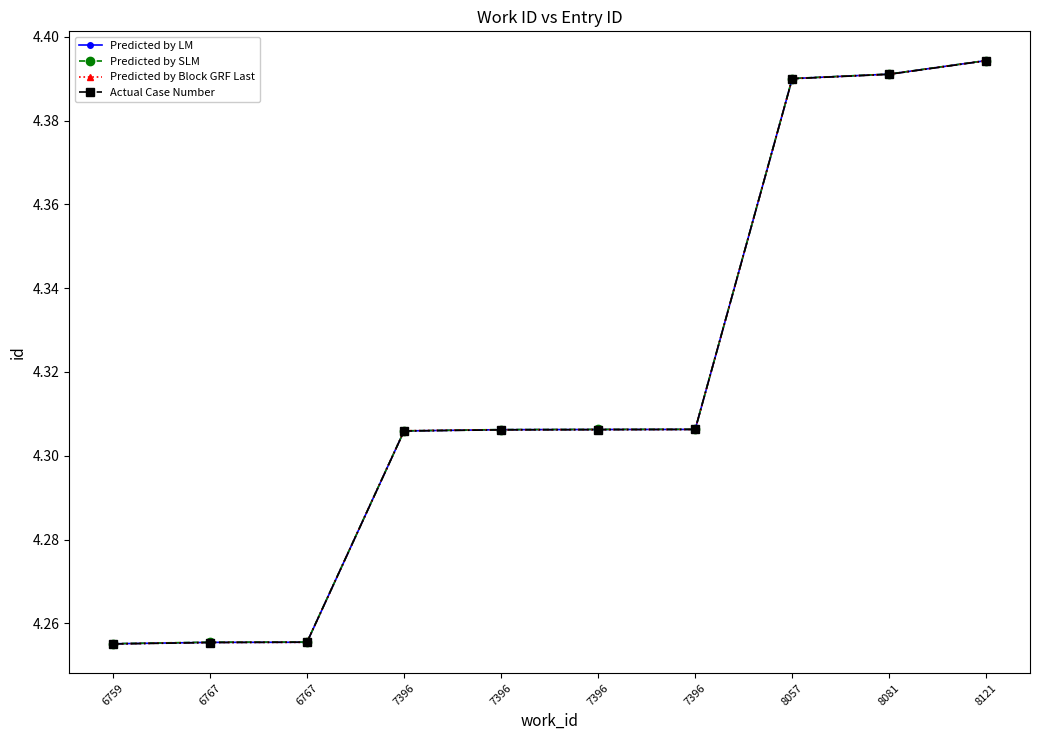

Does the chart have visible grid lines?

No